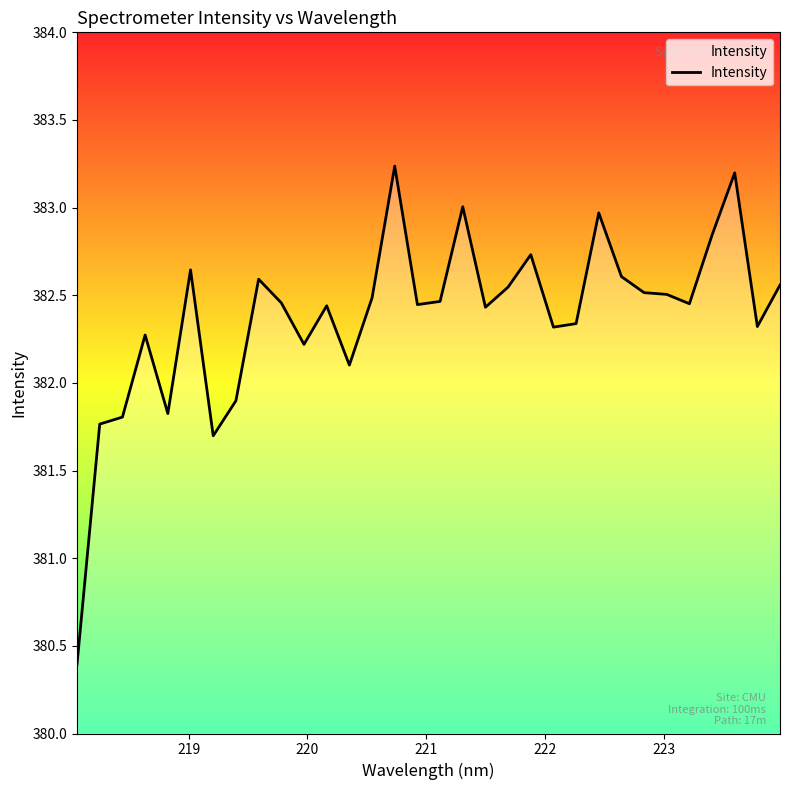

Count the number of data series in this chart.

1